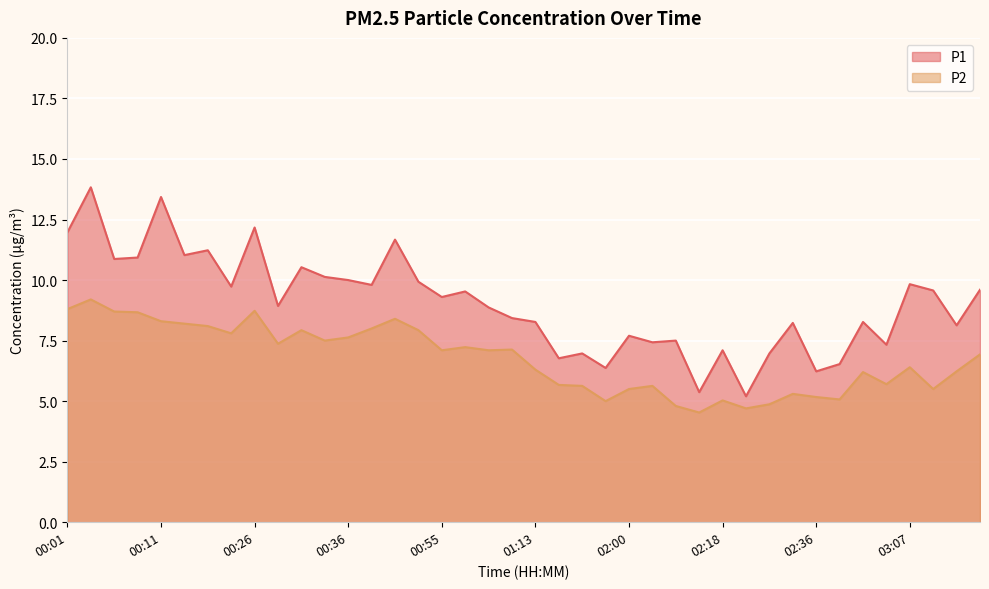

True or false: P2 and P1 intersect in this chart.

False